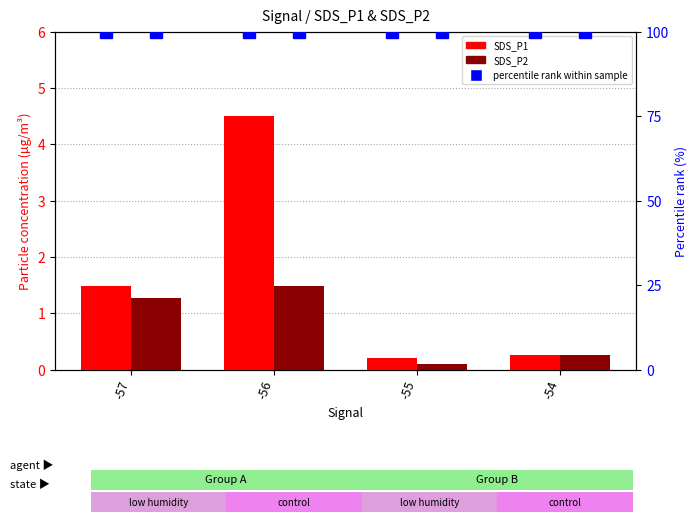

At which category does the chart reach its minimum across all series?

-55